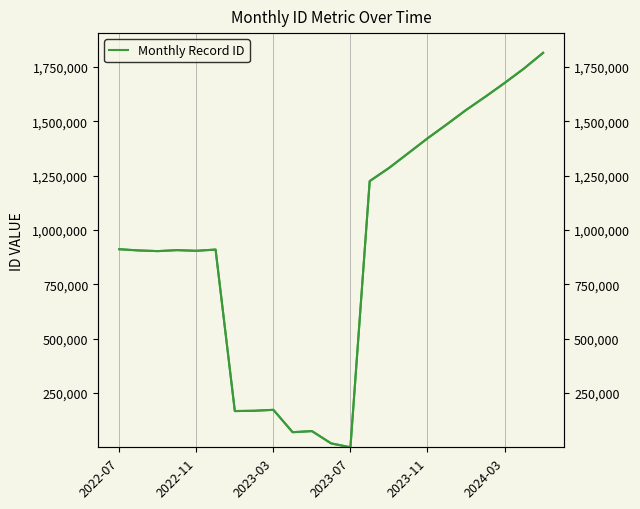

Does the chart display data point markers on the line(s)?

No